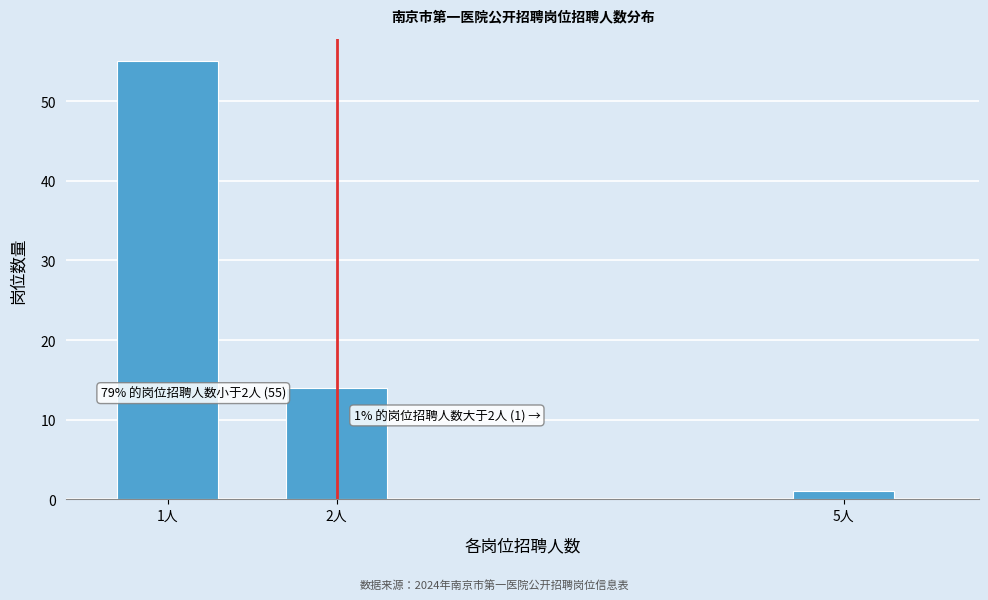

Reading left to right, what are all the values shown in this chart?

55	14	1